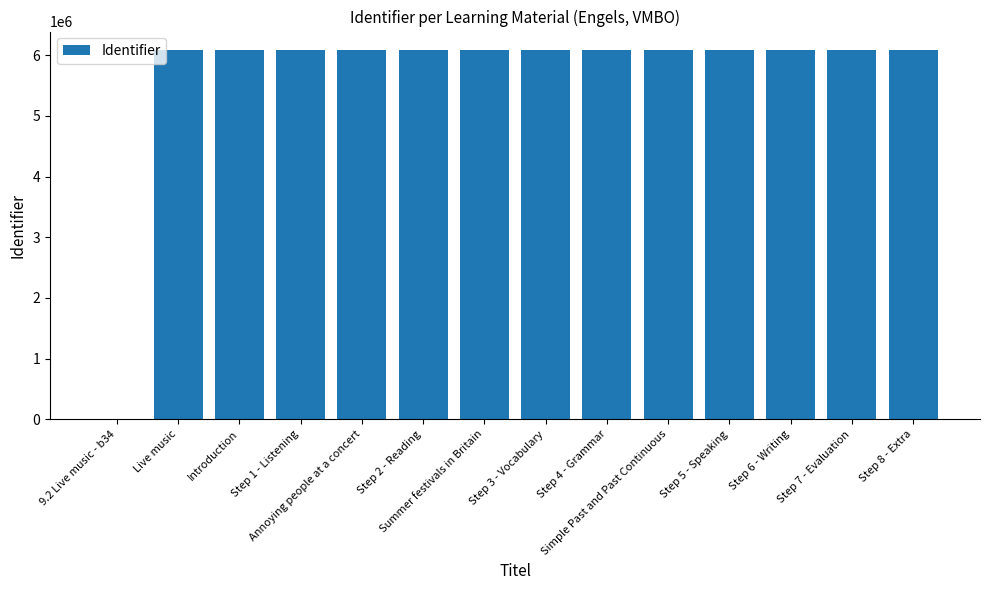

What is the sum of all values?

79102855